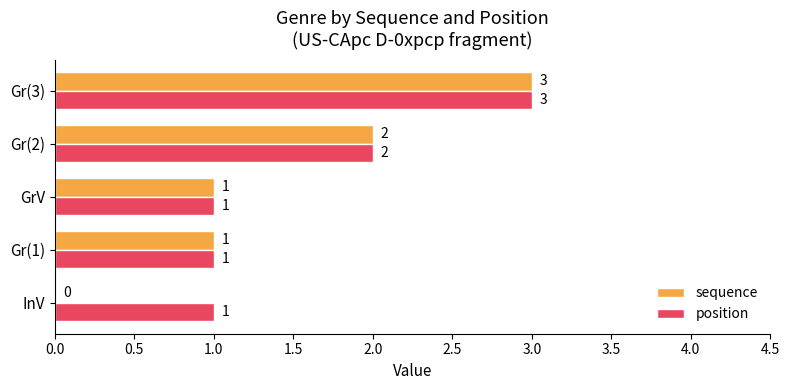

Which label corresponds to the largest value in the chart?

Gr(3)